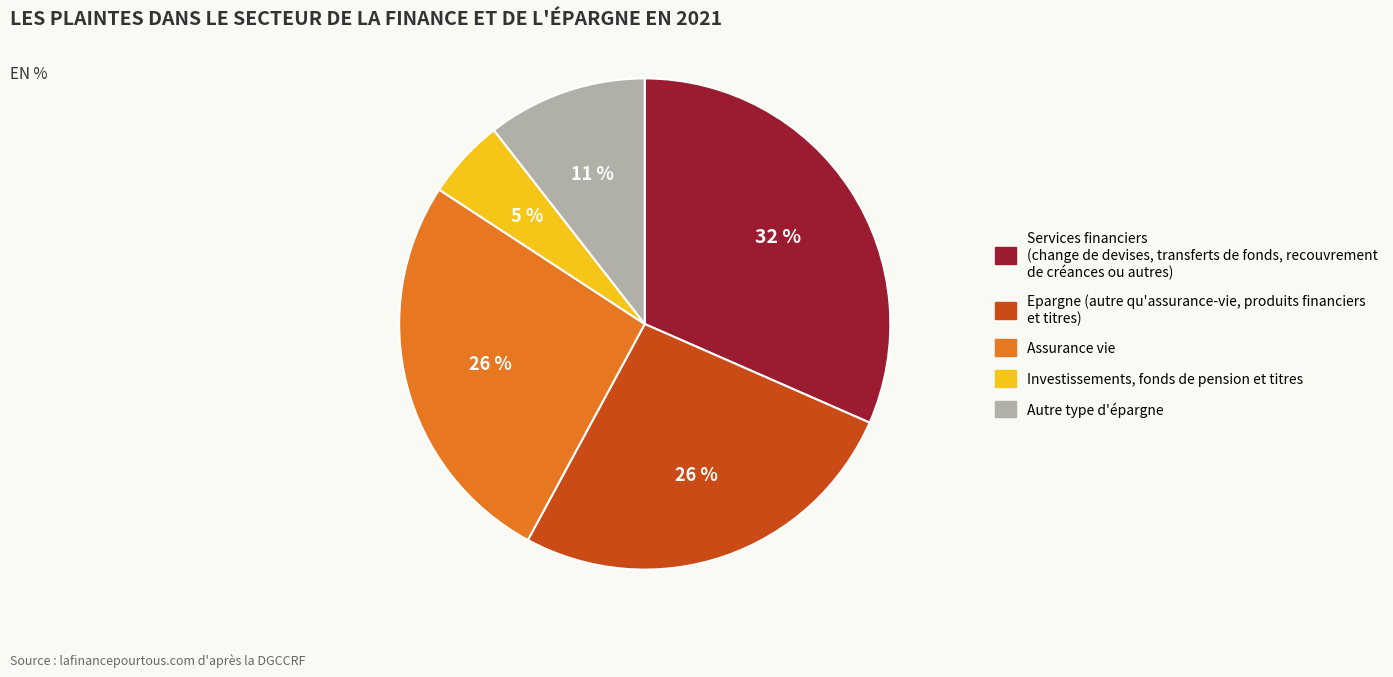

Which has a higher value, Investissements, fonds de pension et titres or Epargne (autre qu'assurance-vie, produits financiers et titres)?

Epargne (autre qu'assurance-vie, produits financiers et titres)